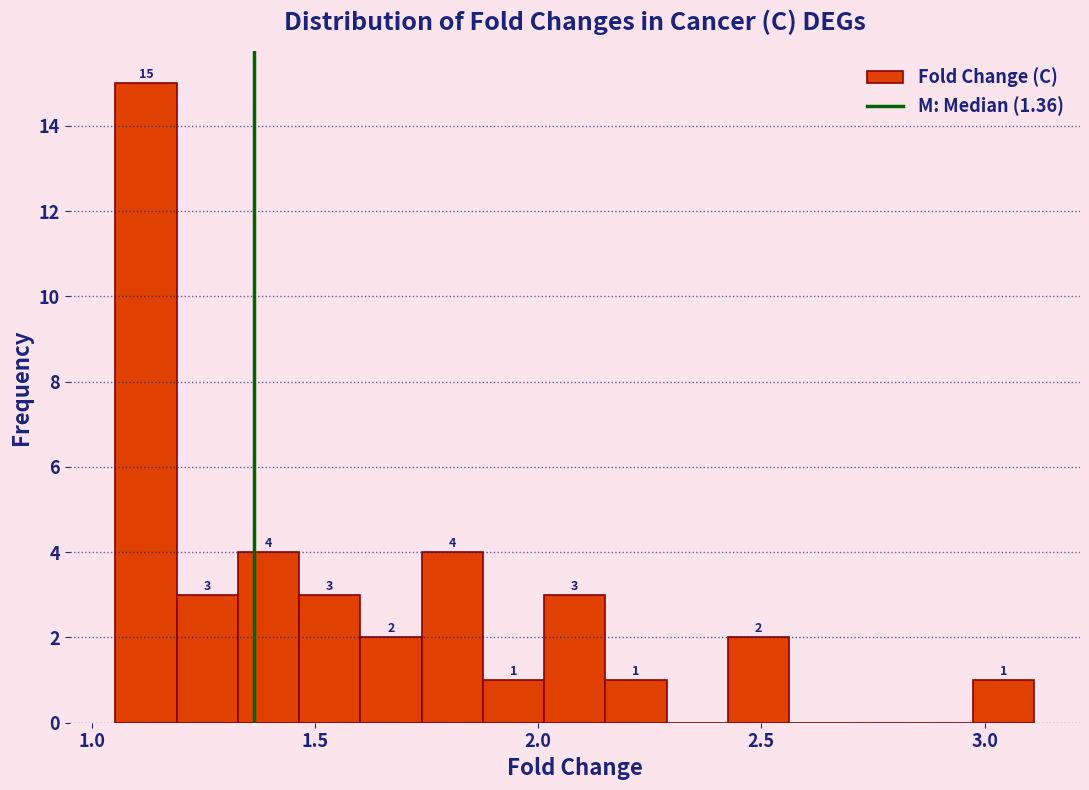

Around what value on the x-axis is the tallest bar? Give the approximate position of its centre, as read against the axis.

1.10